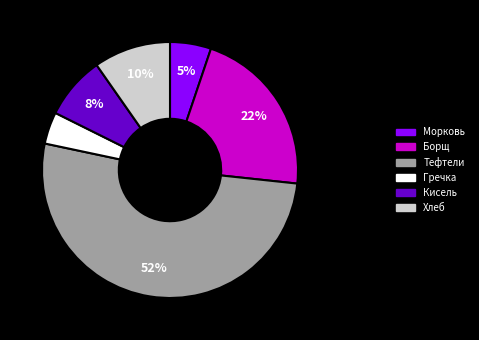

To the nearest percent, what is the difference between the largest and smallest slice percentages?

48%